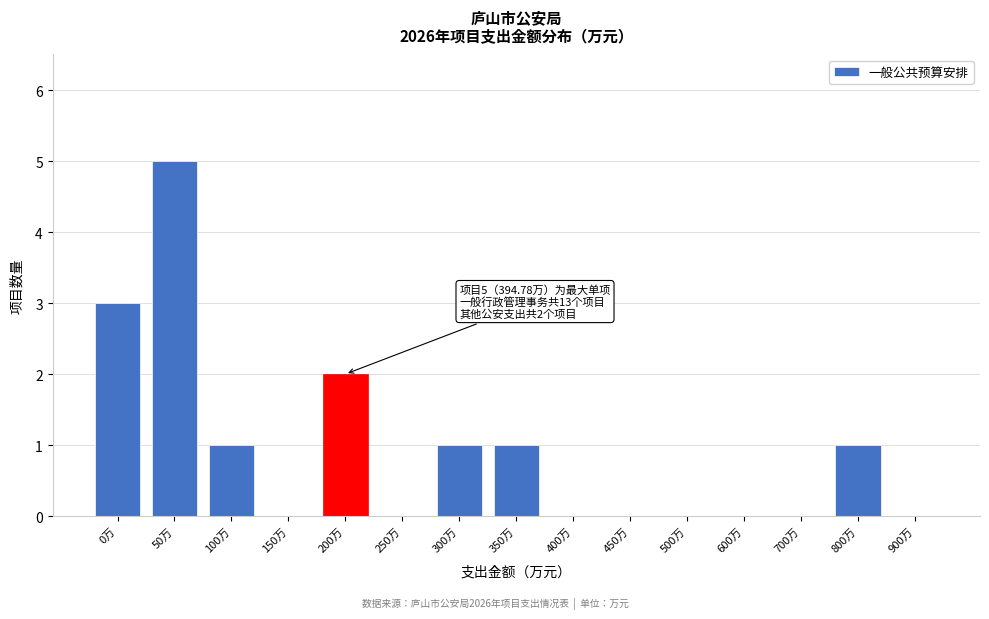

Reading left to right, what are all the values shown in this chart?

0万=3	50万=5	100万=1	150万=0	200万=2	250万=0	300万=1	350万=1	400万=0	450万=0	500万=0	600万=0	700万=0	800万=1	900万=0